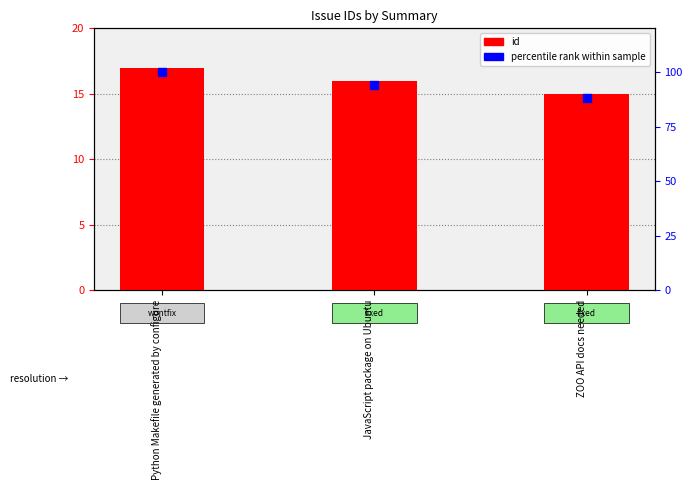

Which series reaches the minimum Y coordinate?

id